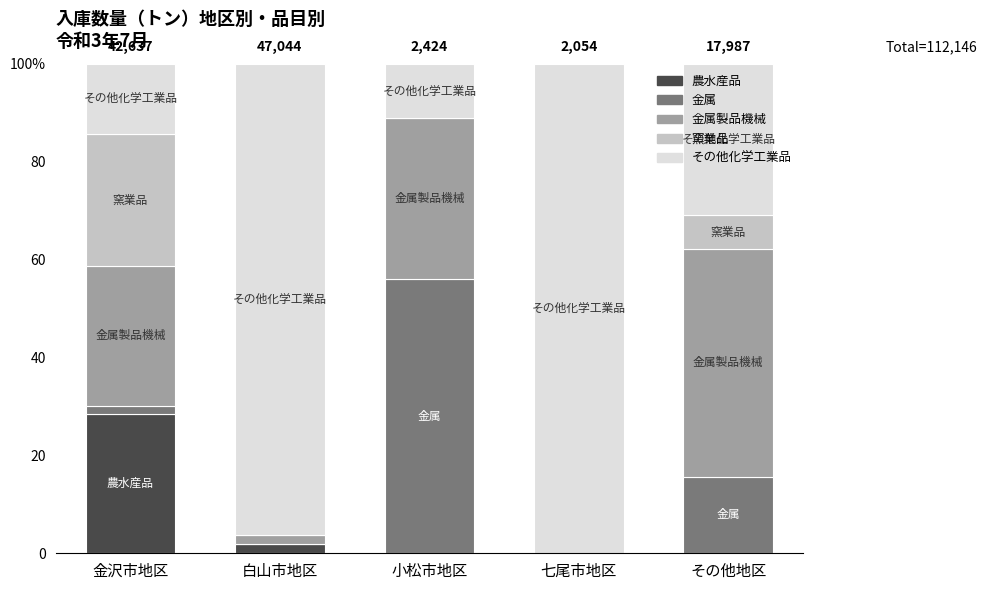

What are all the series names shown in the legend?

農水産品, 金属, 金属製品機械, 窯業品, その他化学工業品